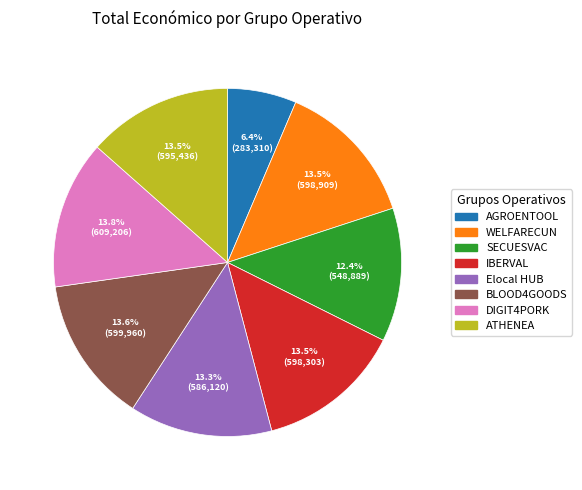

How many segments does this pie chart have?

8